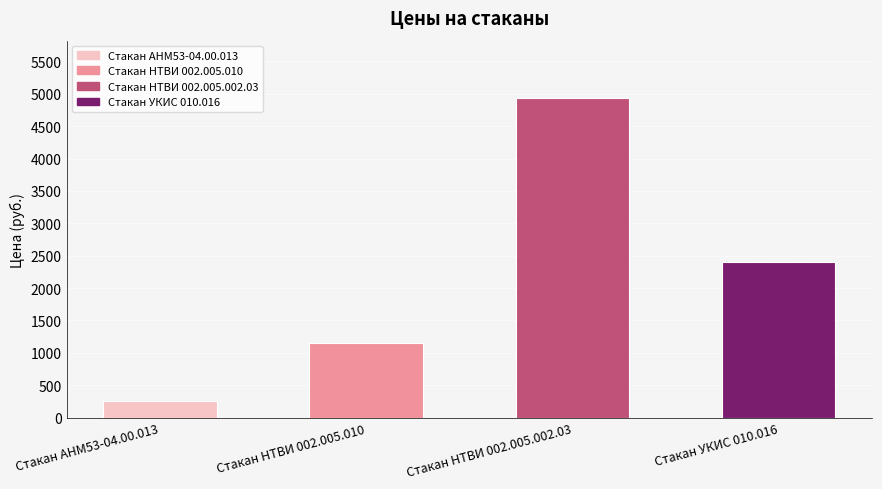

What is the value of the 3rd bar from the left?

4932